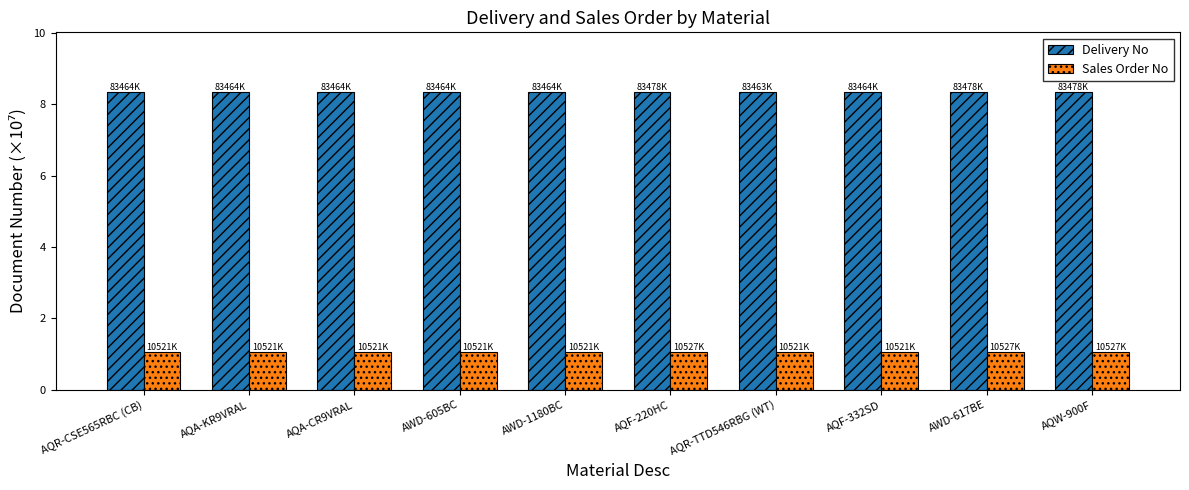

Are the bars horizontal?

No